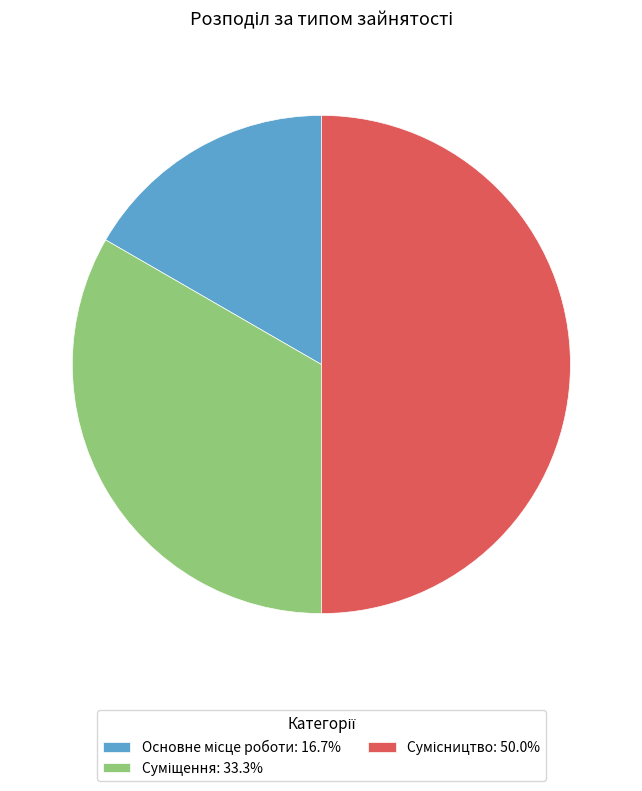

Count the number of slices in the pie.

3